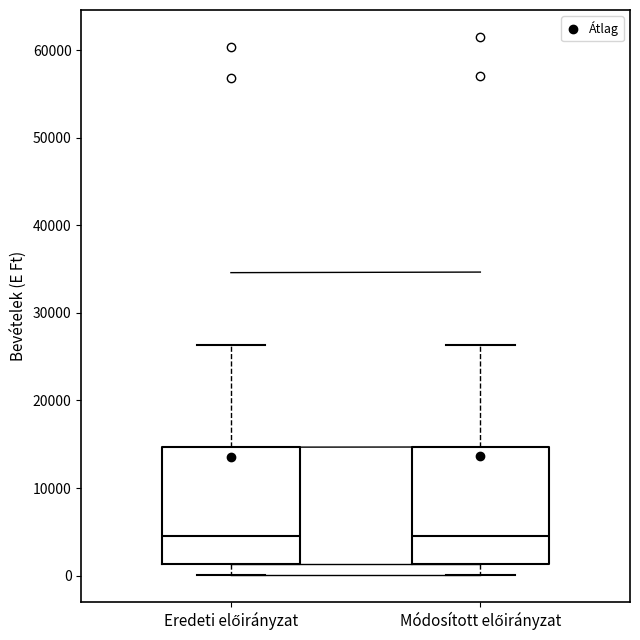

Reading left to right, read every box against the y-axis: the position of its median line, the range the box covers, and the ends of its whiskers. The values are not printed on the chart, so give them approximately, as read against the axis.

Eredeti előirányzat: median 5000, box 1000 to 15000, whiskers 0 to 26000
Módosított előirányzat: median 5000, box 1000 to 15000, whiskers 0 to 26000